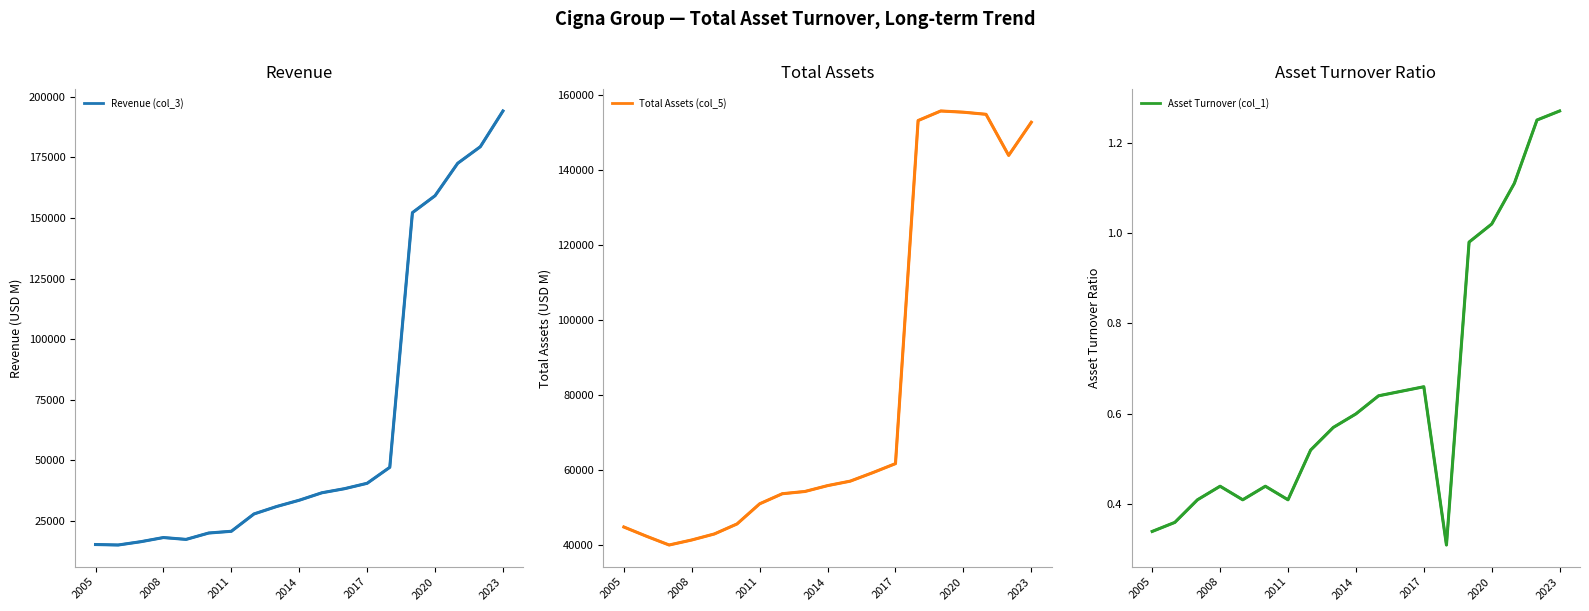

True or false: Asset Turnover (col_1) (main) and Total Assets (col_5) (main) intersect in this chart.

False